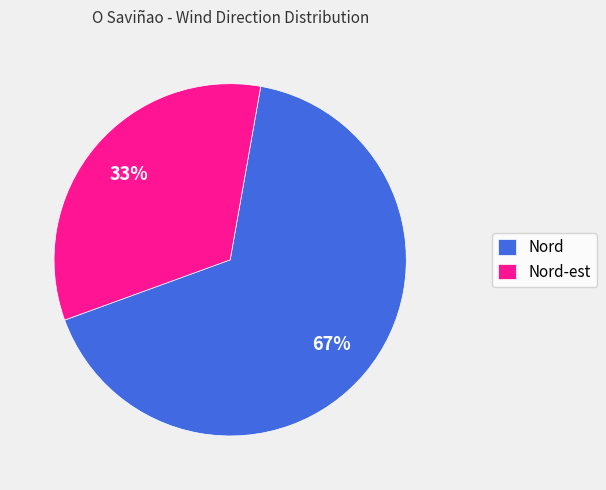

To the nearest percent, what is the average slice percentage?

50%